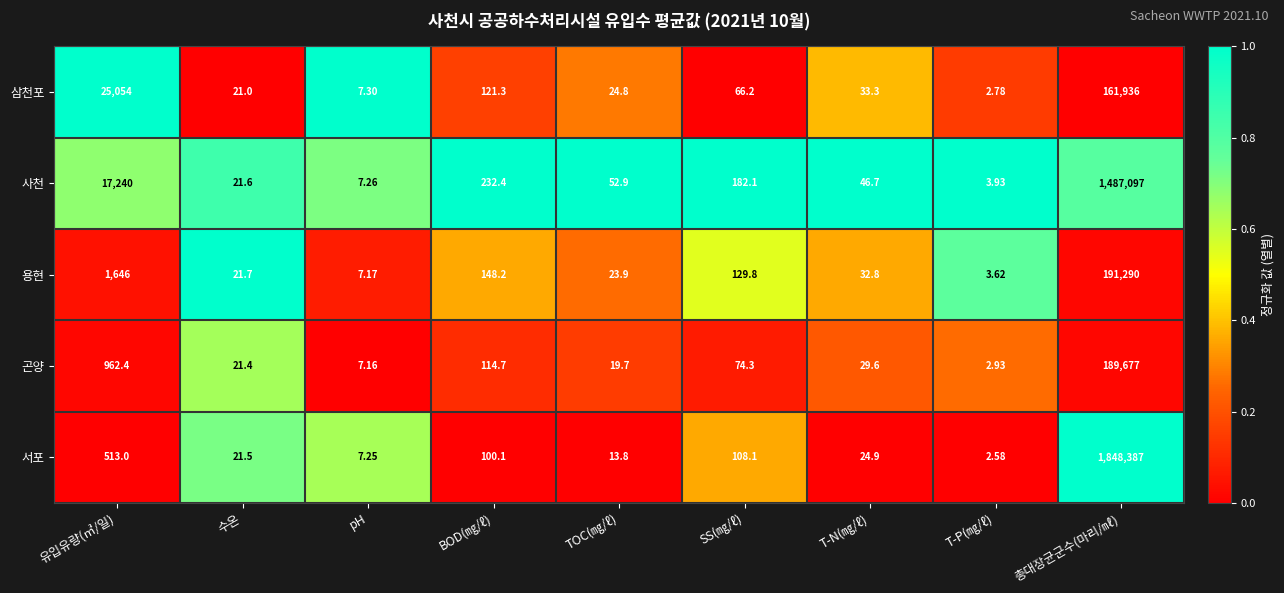

Where is 서포 nearest to the value 924194?

유입유량(㎥/일)